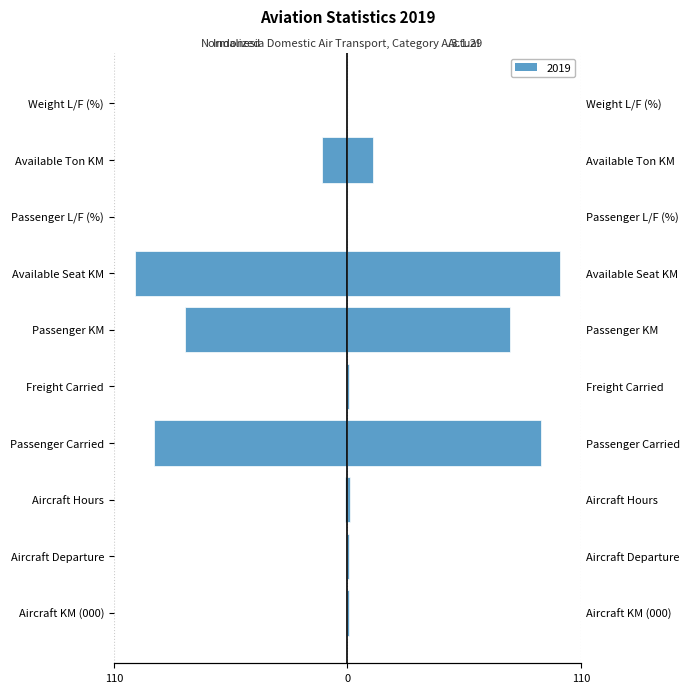

The value of Normalized (Left) at Passenger Carried is -60.7. True or false?

False